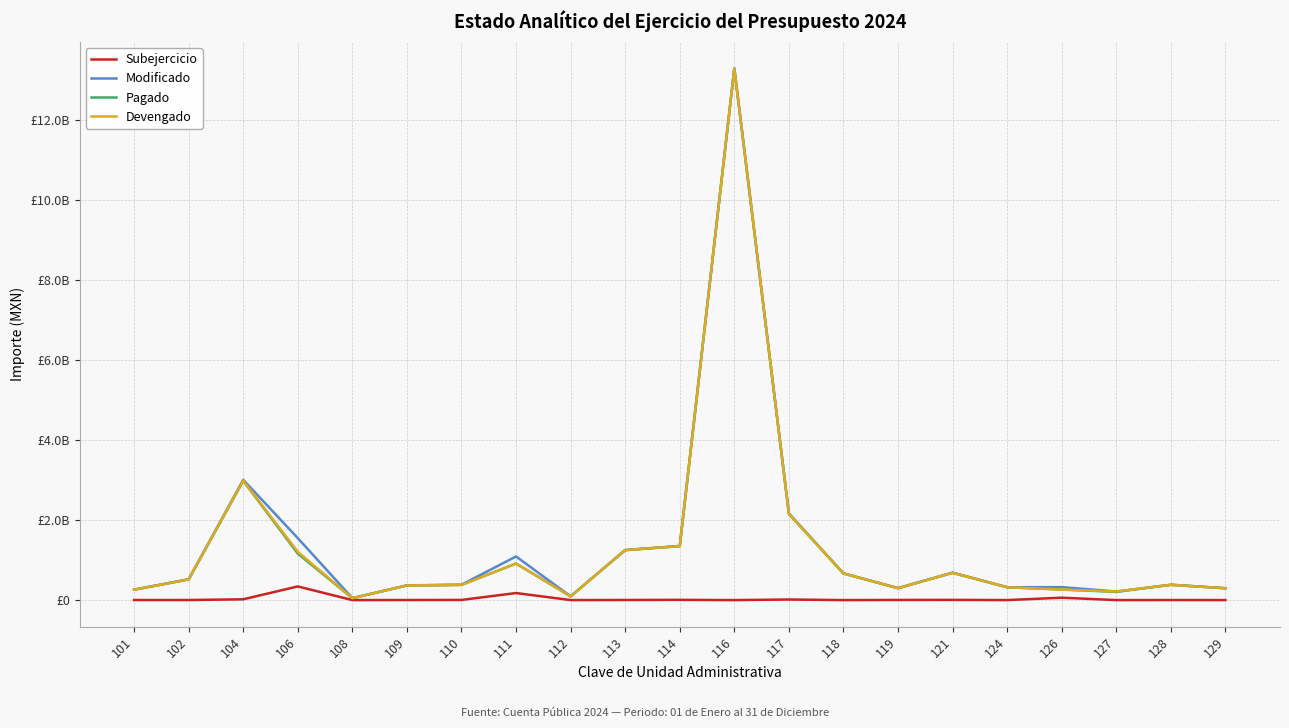

Reading right to left, transcribe all the data shown in this chart.

Subejercicio: 129=960065.3	128=1772189.6	127=310305.2	126=59943652.1	124=434947.3	121=5382844.4	119=3807892.3	118=0.0	117=14629034.0	116=0.0	114=6114722.7	113=2723049.7	112=307126.5	111=176159716.3	110=4146134.5	109=2063939.2	108=122770.5	106=341604696.0	104=19722796.3	102=2143848.5	101=1634359.1
Modificado: 129=296627638.9	128=383666932.2	127=214986848.6	126=323800083.0	124=321385827.9	121=686507745.7	119=300337901.7	118=666345818.6	117=2167052894.7	116=13282990220.6	114=1353675310.4	113=1251901463.5	112=93995526.5	111=1089821241.2	110=384673721.8	109=367866792.8	108=48709962.9	106=1548312133.1	104=3006287373.8	102=519323845.3	101=261795978.4
Pagado: 129=295637234.8	128=381862082.1	127=204889779.2	126=263856430.9	124=320929768.6	121=680825314.3	119=296530009.4	118=666345818.6	117=2151972979.0	116=13282990220.6	114=1346521998.8	113=1247255667.1	112=93688400.0	111=913324130.9	110=379092770.8	109=365732149.2	108=48587192.4	106=1161487795.0	104=2979167331.8	102=517179996.8	101=260161619.3
Devengado: 129=295667573.6	128=381894742.6	127=214676543.4	126=263856430.9	124=320950880.6	121=681124901.4	119=296530009.4	118=666345818.6	117=2152423860.7	116=13282990220.6	114=1347560587.7	113=1249178413.8	112=93688400.0	111=913661524.9	110=380527587.3	109=365802853.6	108=48587192.4	106=1206707437.1	104=2986564577.5	102=517179996.8	101=260161619.3